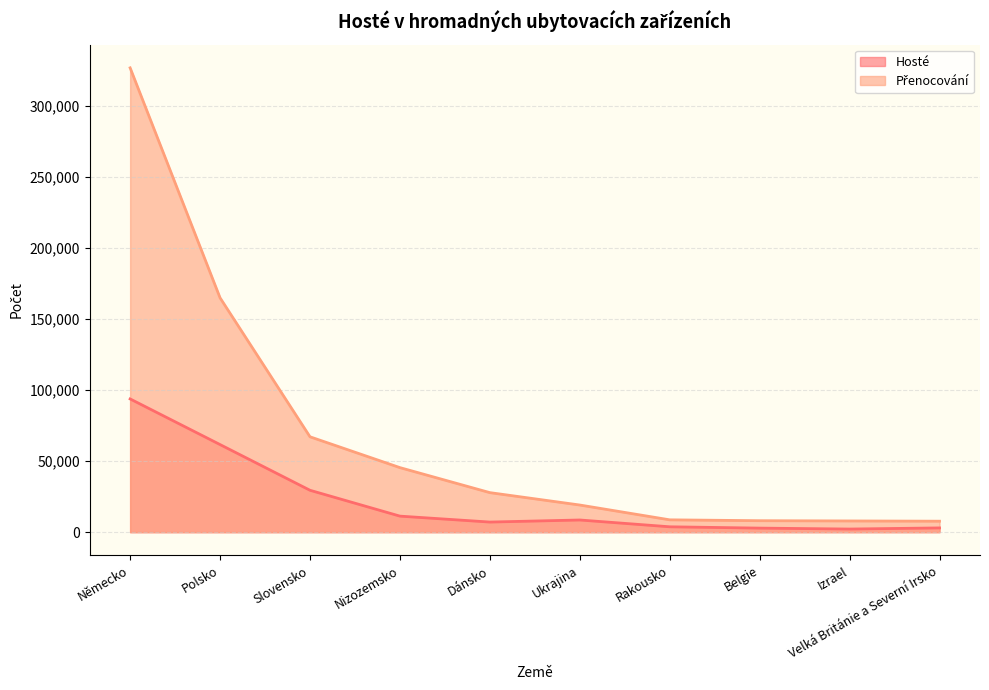

What is the total value across all series at Polsko?

226795